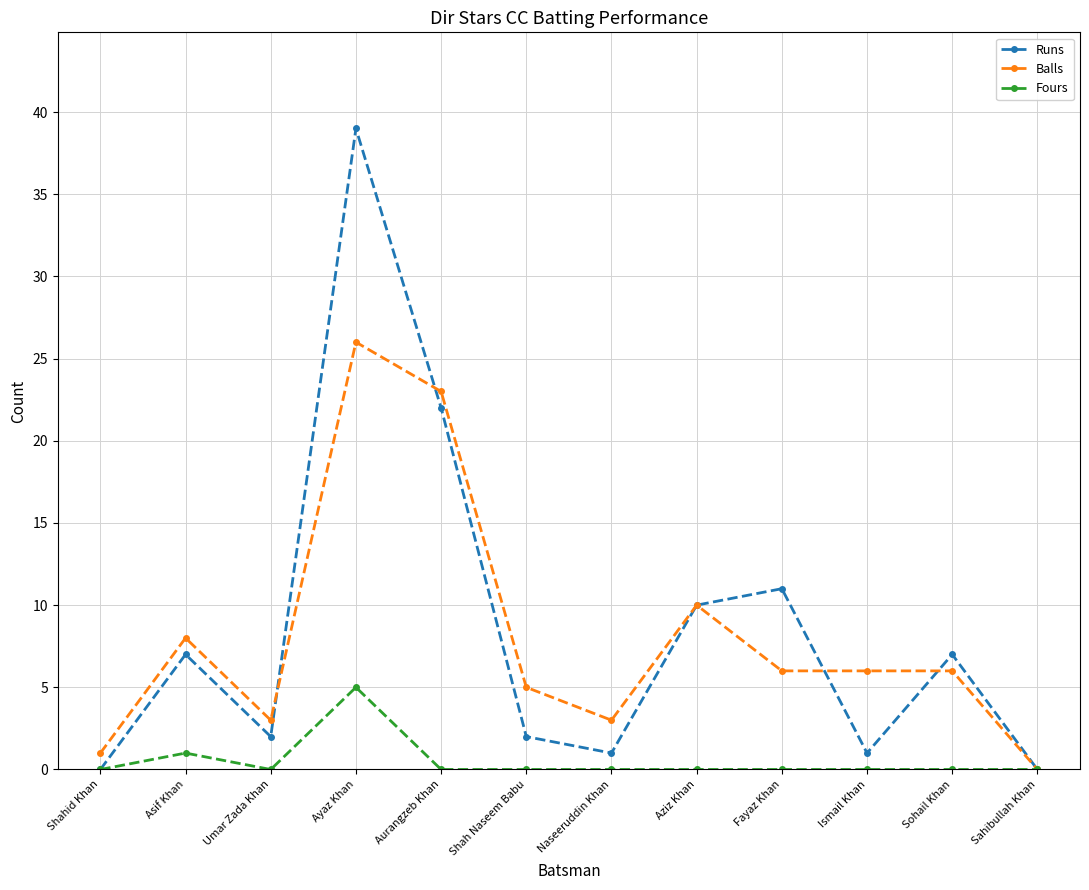

Which label corresponds to the largest value in the chart?

Ayaz Khan